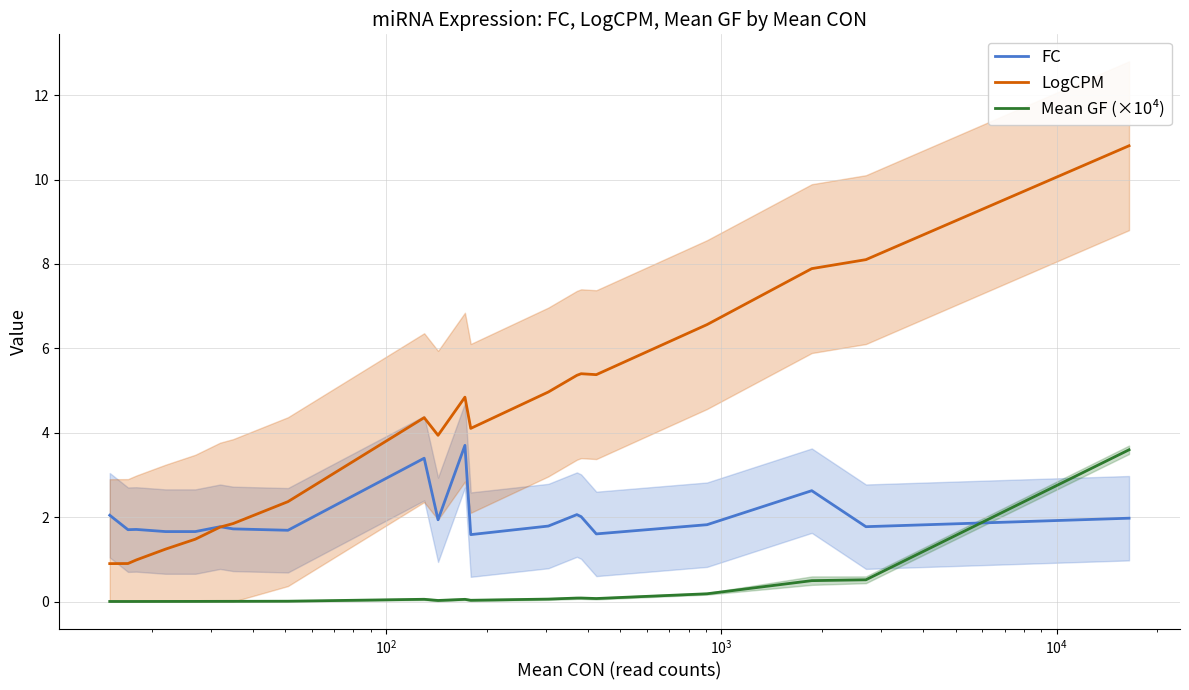

How many intersections are there between Mean GF (×10⁴) and FC?

1